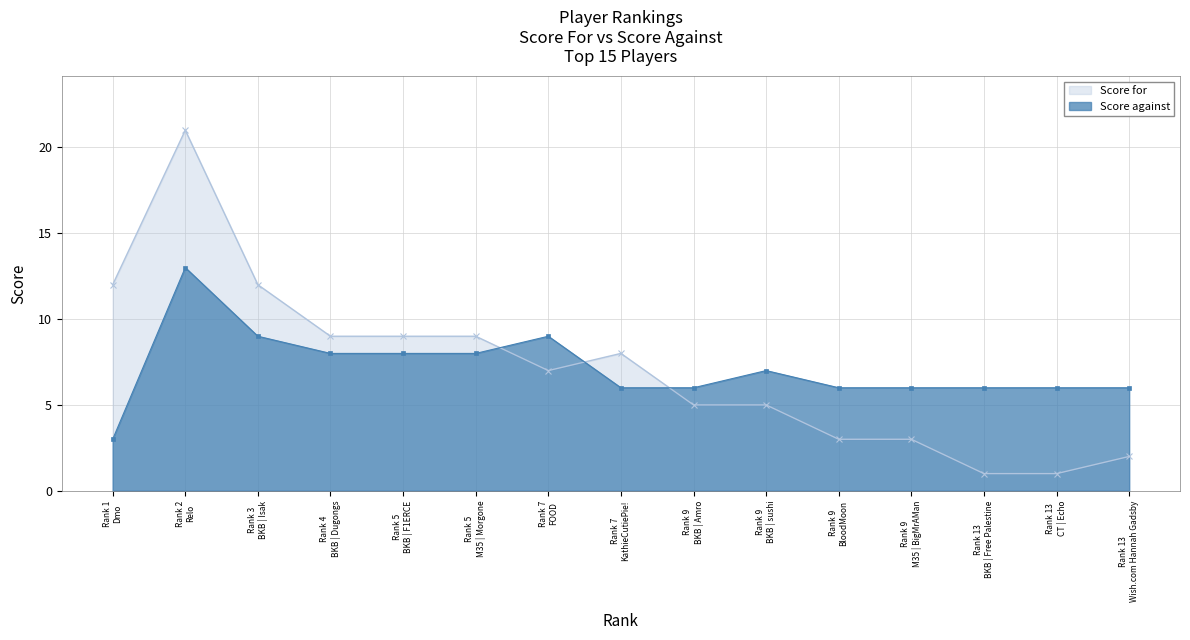

The value of Score for at 7 is 7. True or false?

True